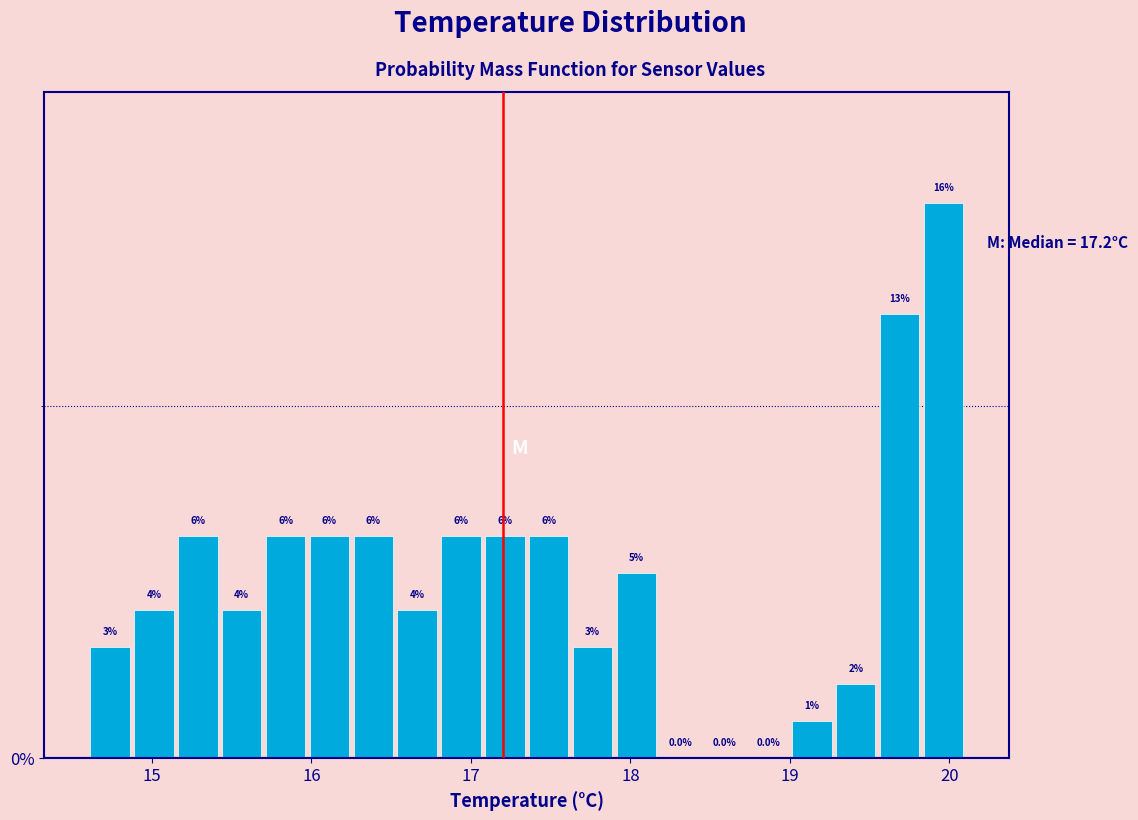

Around what value on the x-axis is the tallest bar? Give the approximate position of its centre, as read against the axis.

20.0